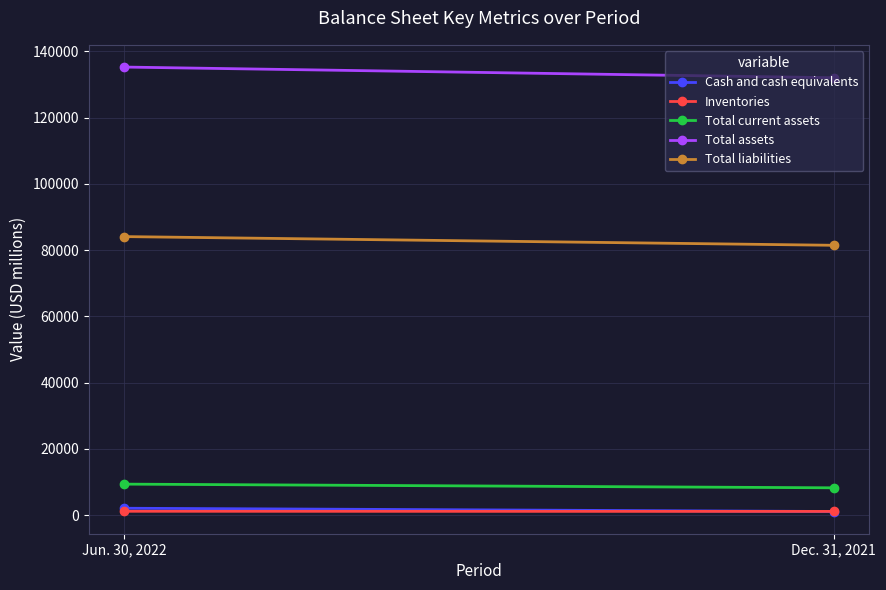

Which series changed the most between Jun. 30, 2022 and Dec. 31, 2021?

Total assets